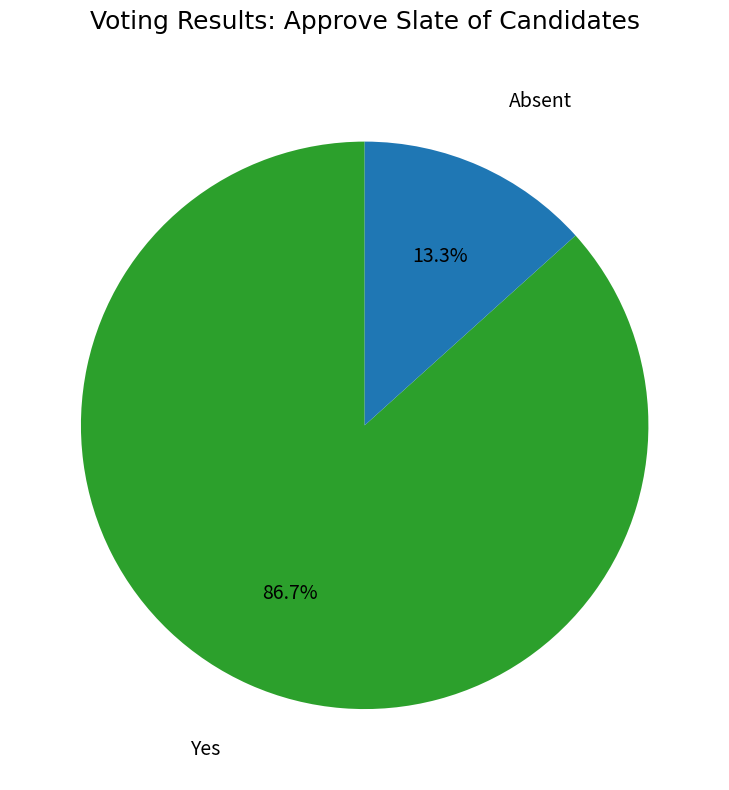

How many segments does this pie chart have?

2